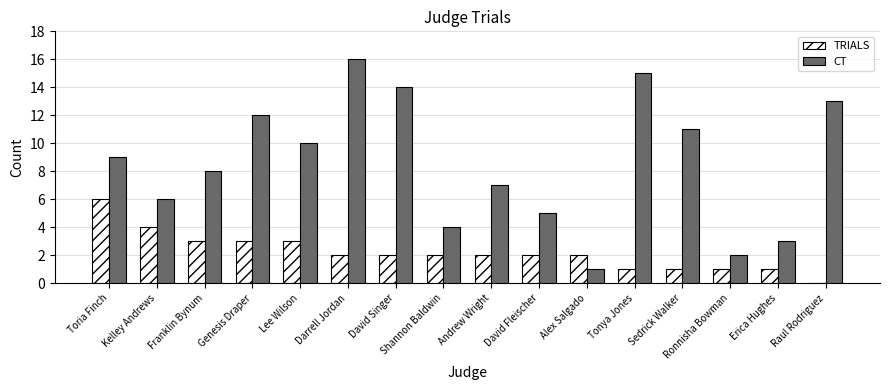

What is the maximum value shown in the chart?

16